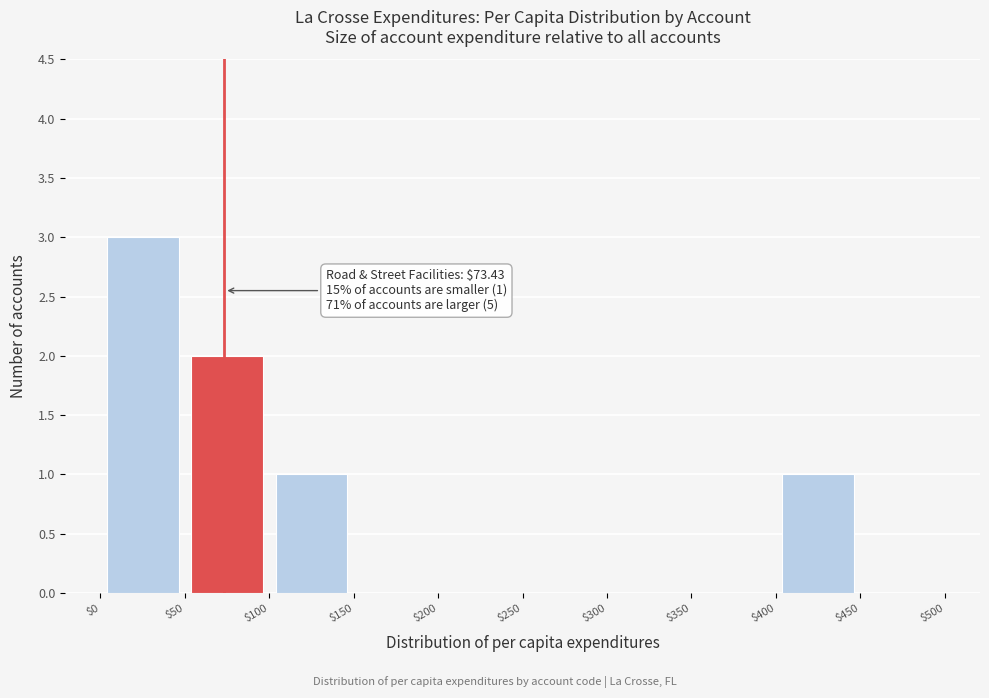

Over which range of the x-axis is the bar tallest?

$0 to $50